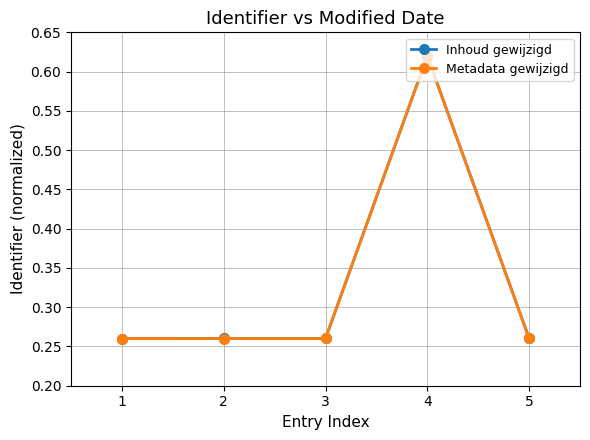

The Metadata gewijzigd series shows 0.2 at 4. True or false?

False